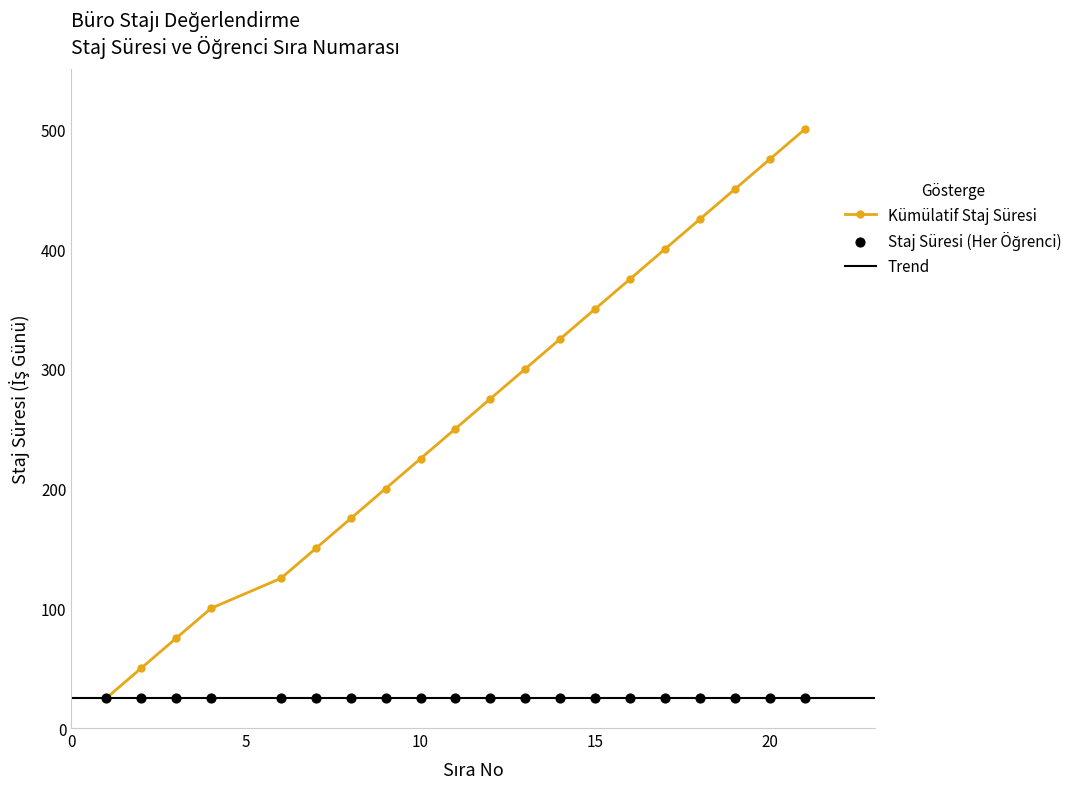

What is the change in value from 9 to 19?

+250